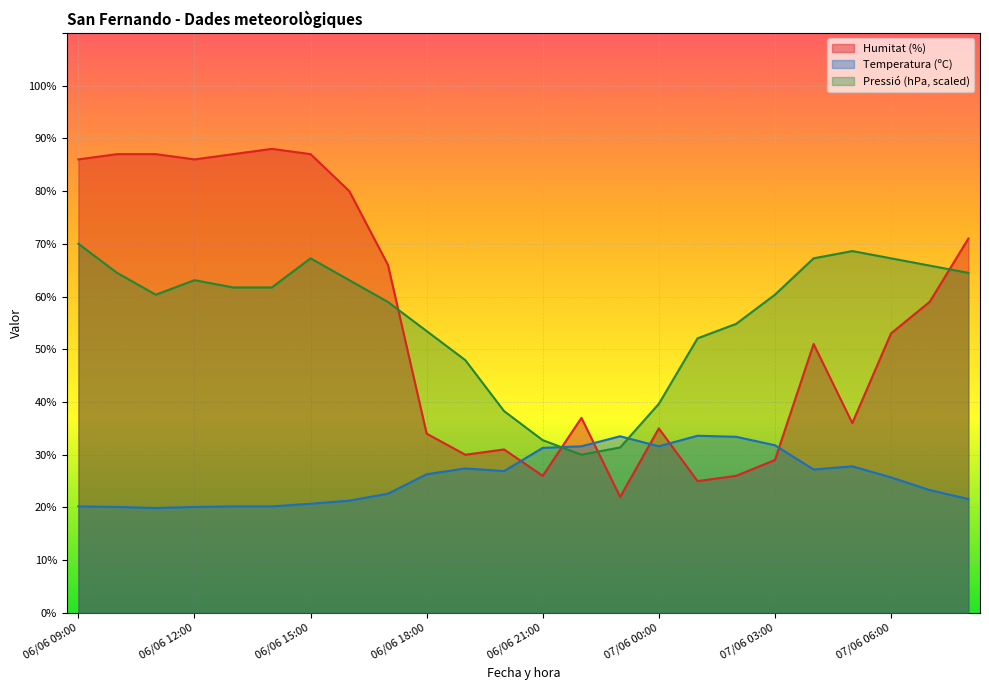

Which category has the lowest value in the Temperatura (ºC) series?

06/06 11:00